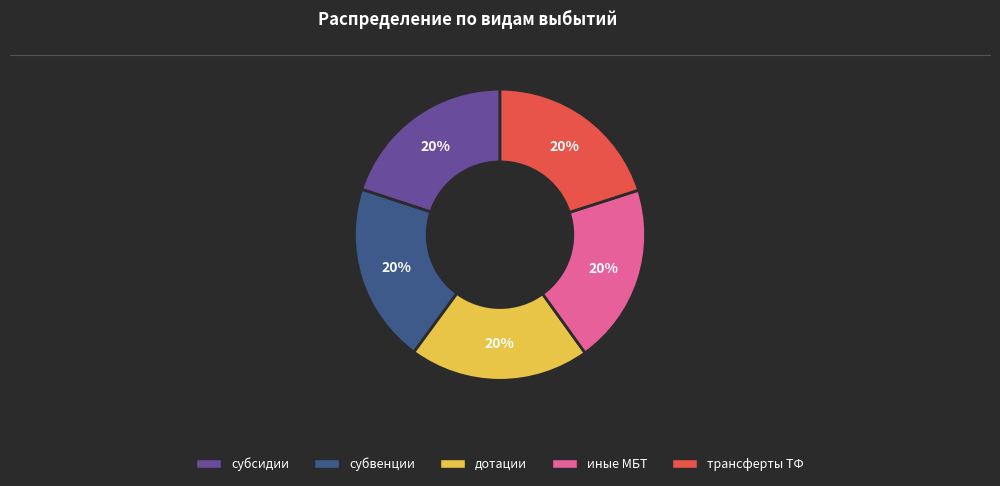

Is there any slice that represents more than half of the pie?

No